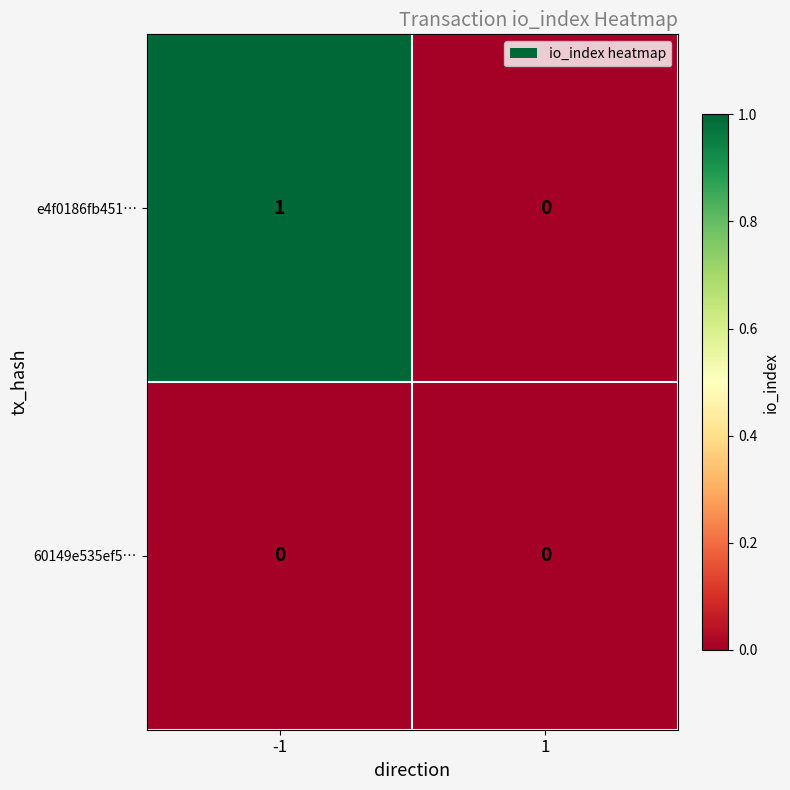

The 60149e535ef5… series shows 0 at 1. True or false?

True